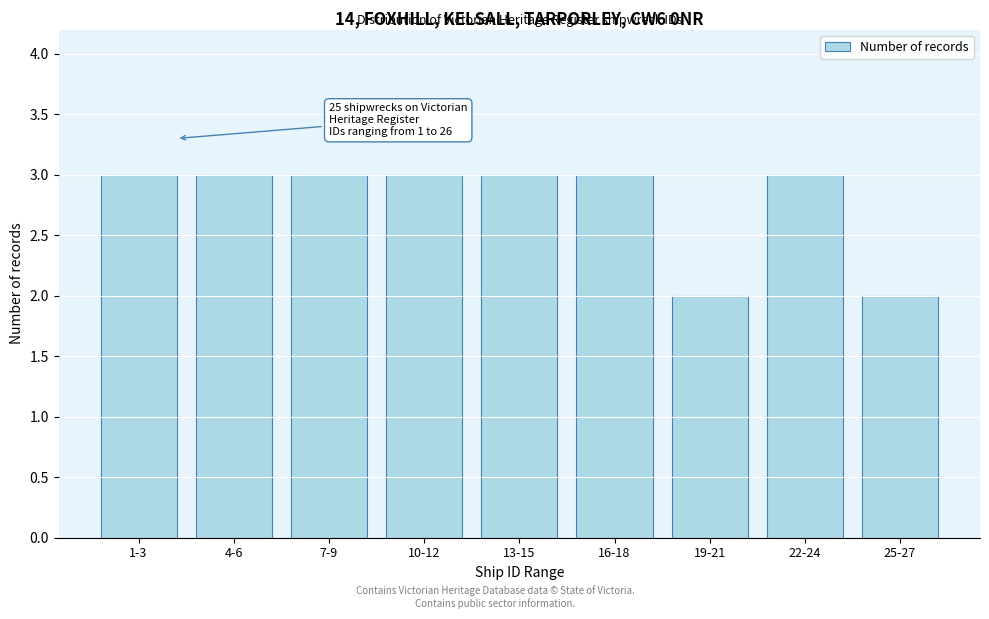

Reading left to right, extract all data points from this chart.

3	3	3	3	3	3	2	3	2